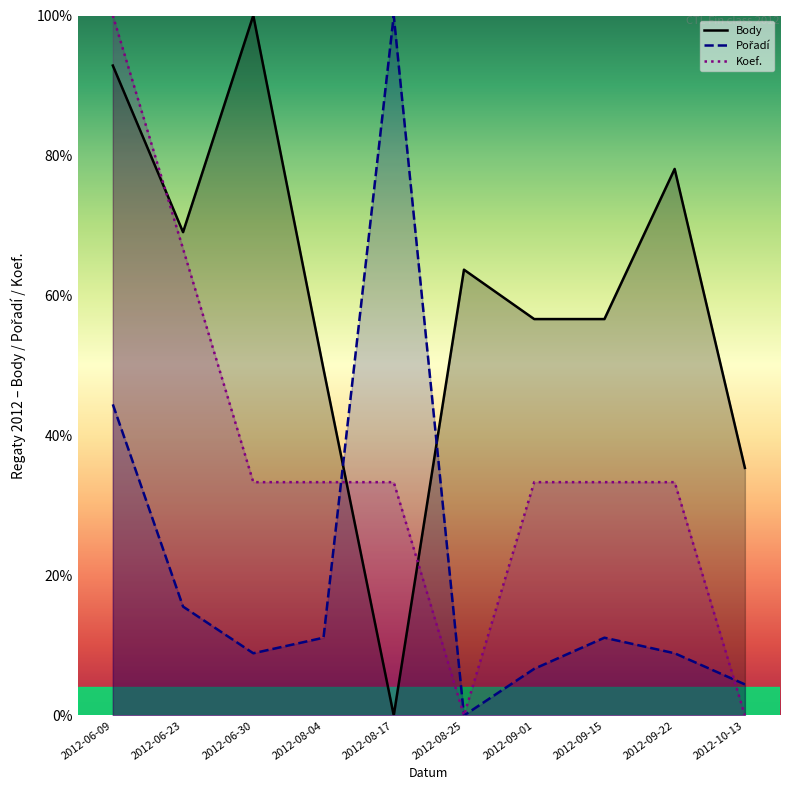

Which series ends up on top after the final intersection of Body and Koef.?

Body